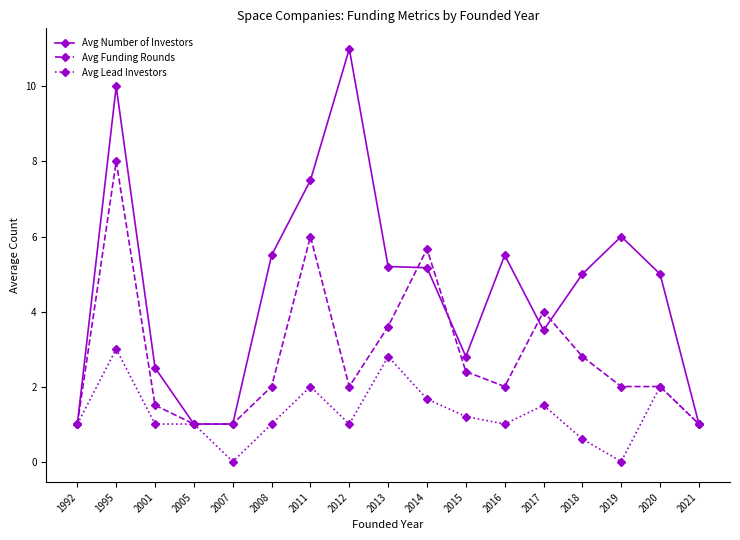

Which series has the widest spread of values?

Avg Number of Investors